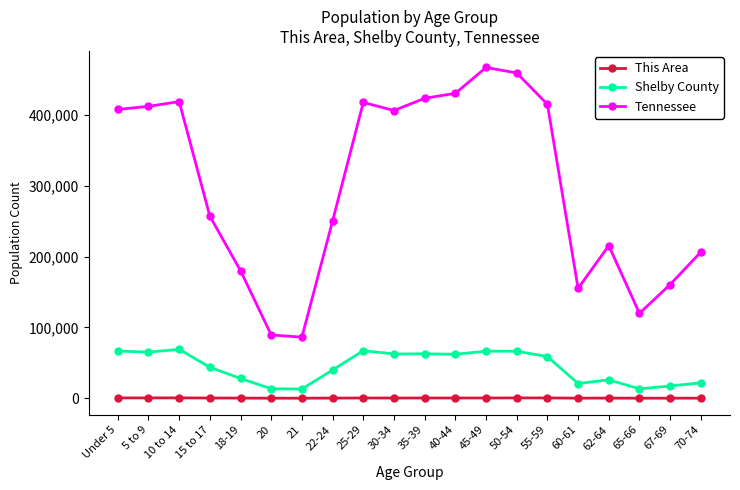

Which series has the widest spread of values?

Tennessee